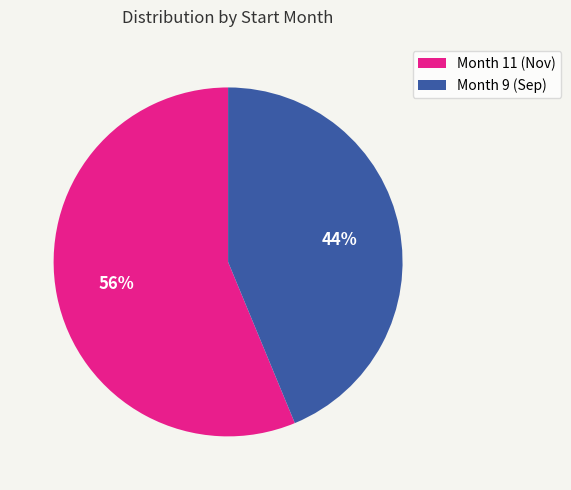

Does any single category account for the majority?

Yes